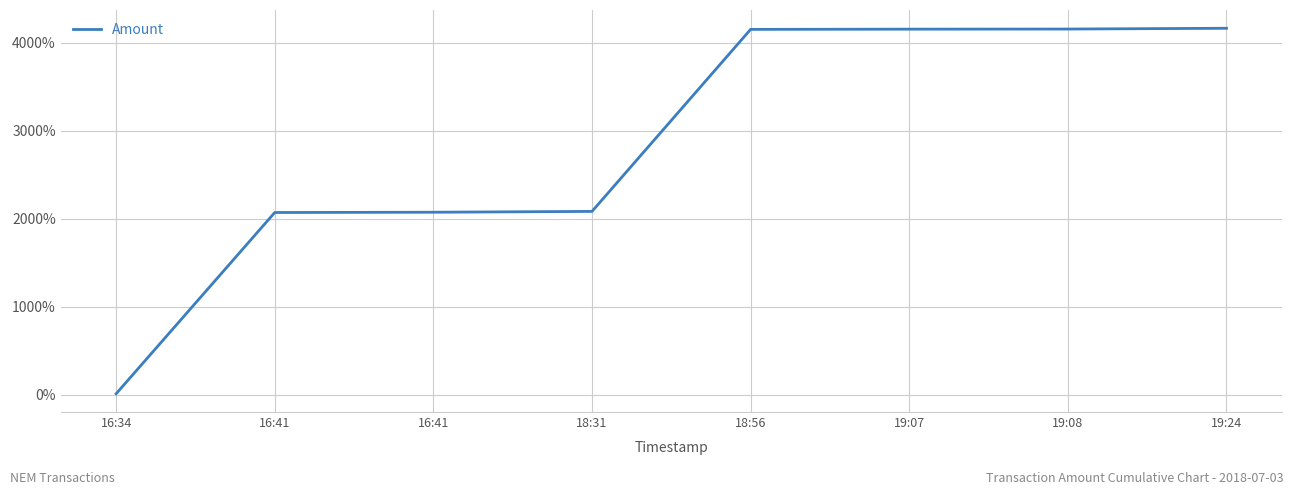

What is the difference between the second highest and minimum values?

4145.0